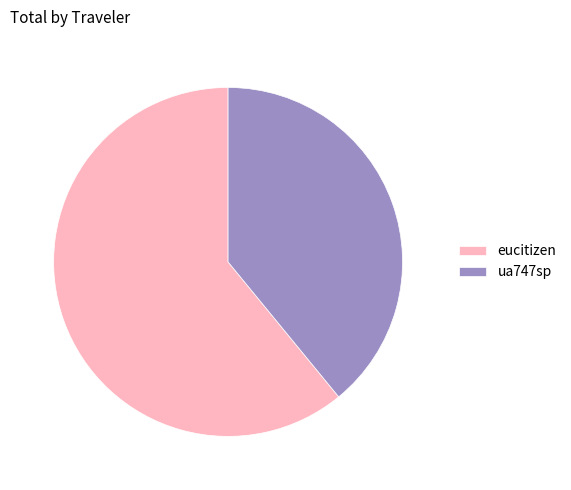

Does any single category account for the majority?

Yes